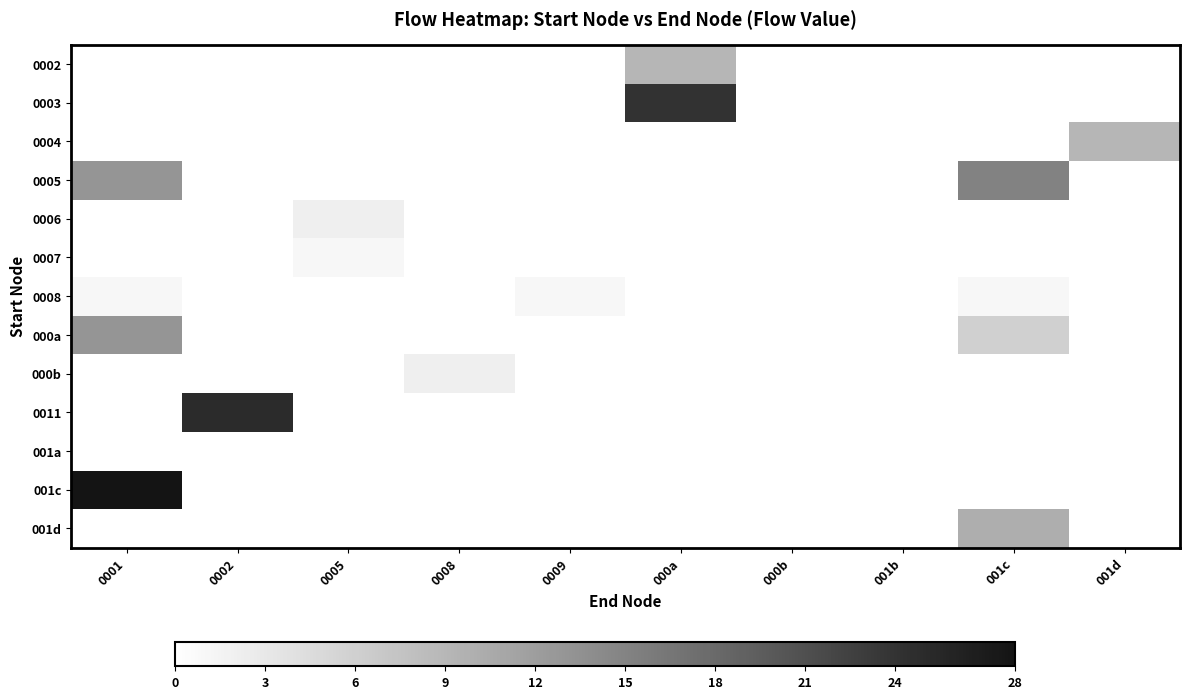

Which label corresponds to the smallest value in the chart?

0001